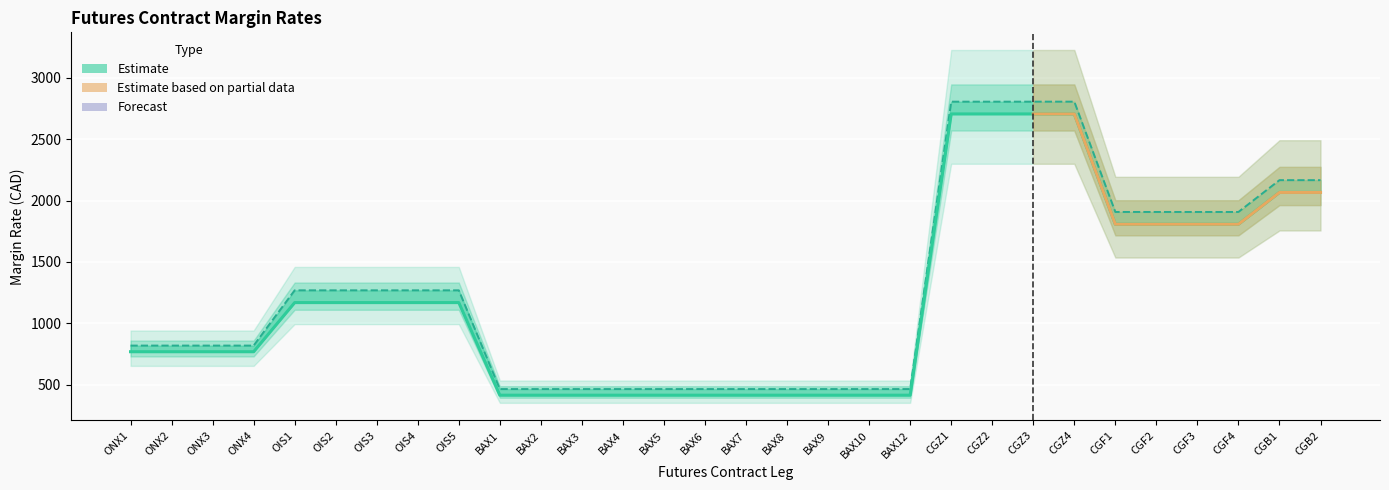

True or false: Speculator Margin Rate and Hedger Margin Rate intersect in this chart.

False